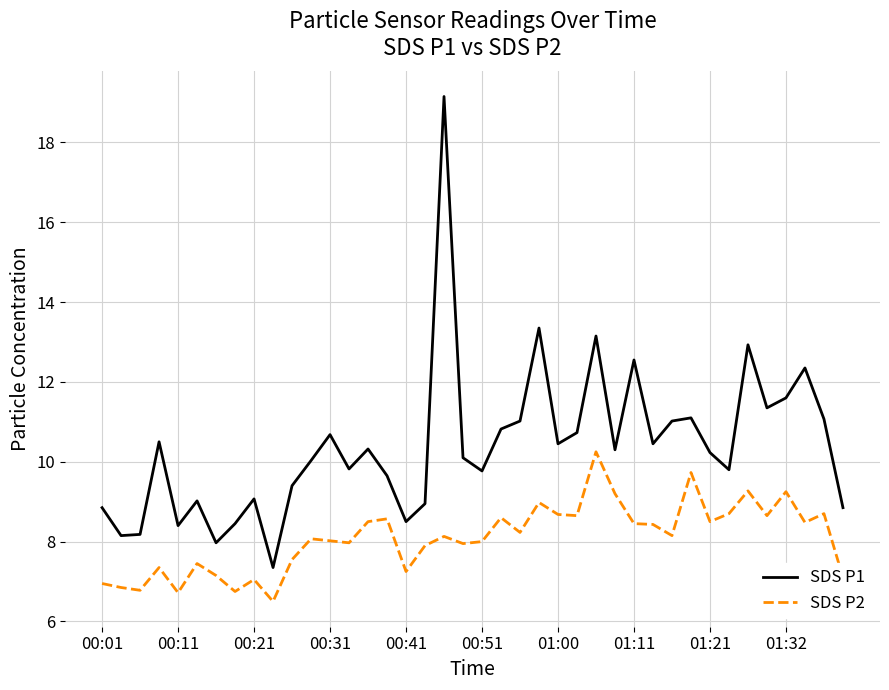

List the series in order of their peak value, lowest first.

SDS P2, SDS P1